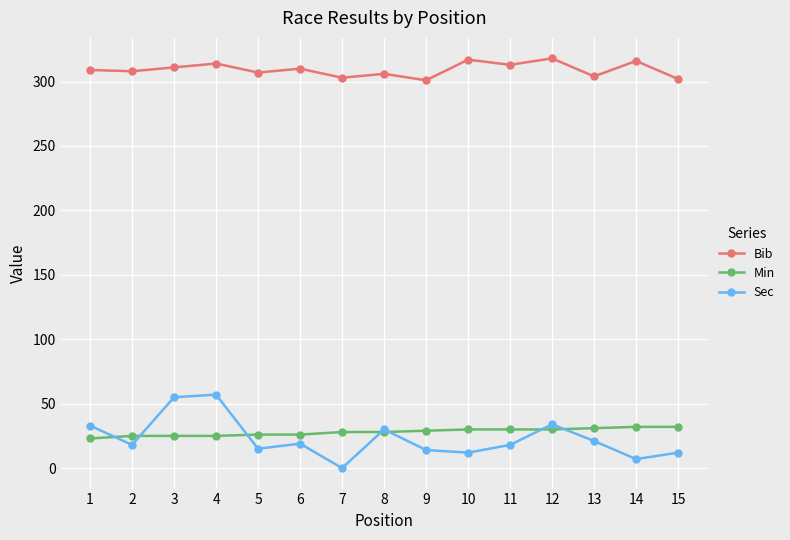

True or false: Bib and Min intersect in this chart.

False